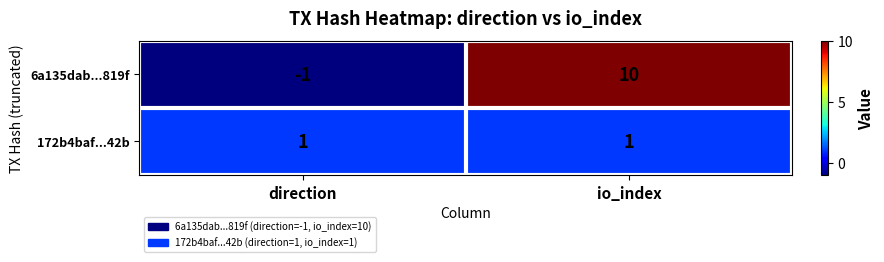

At how many categories does at least one series exceed 9?

1